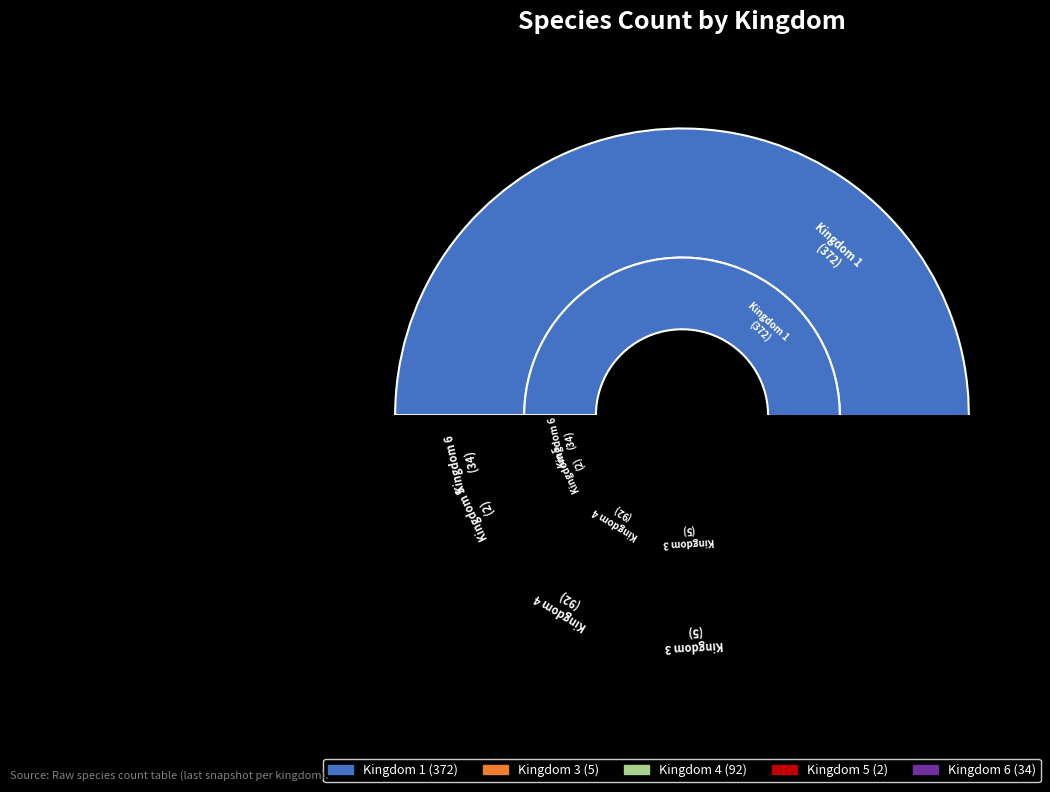

True or false: 5 accounts for 1% of the total.

False